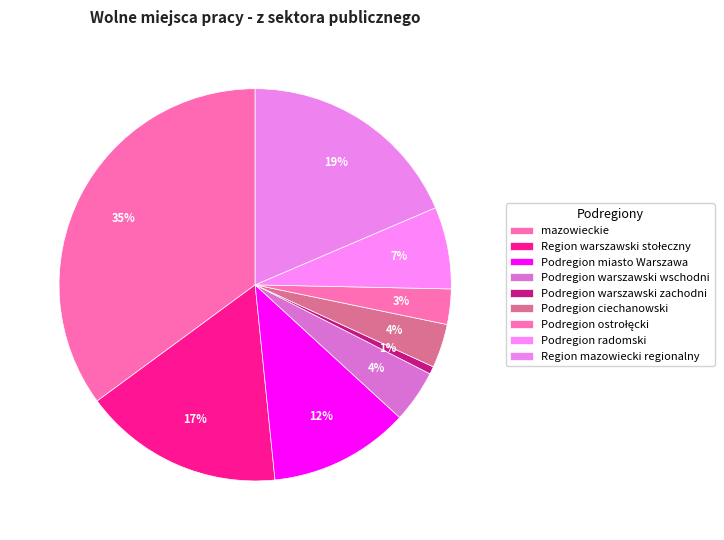

How many segments does this pie chart have?

9